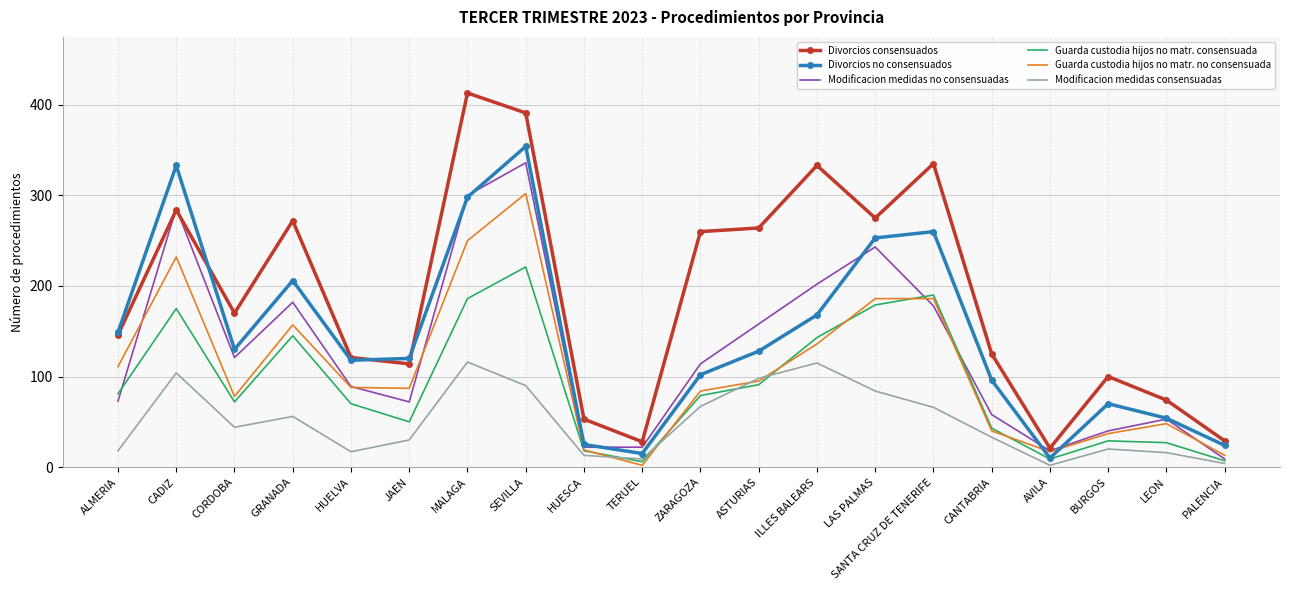

Between ALMERIA and CADIZ, which series saw the biggest shift?

Modificacion medidas no consensuadas